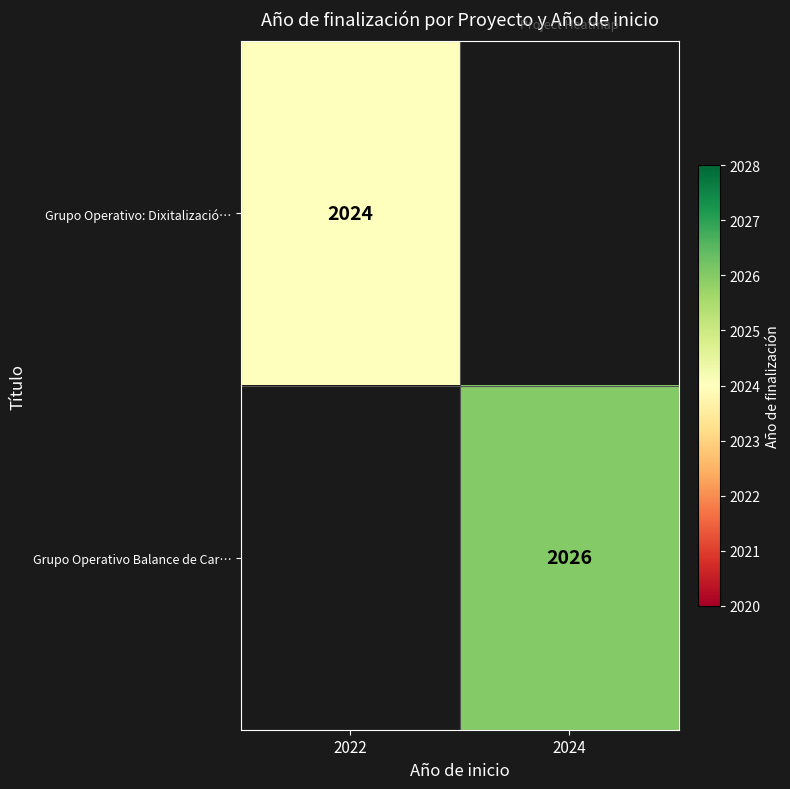

Between 2022 and 2024, which is larger?

2024